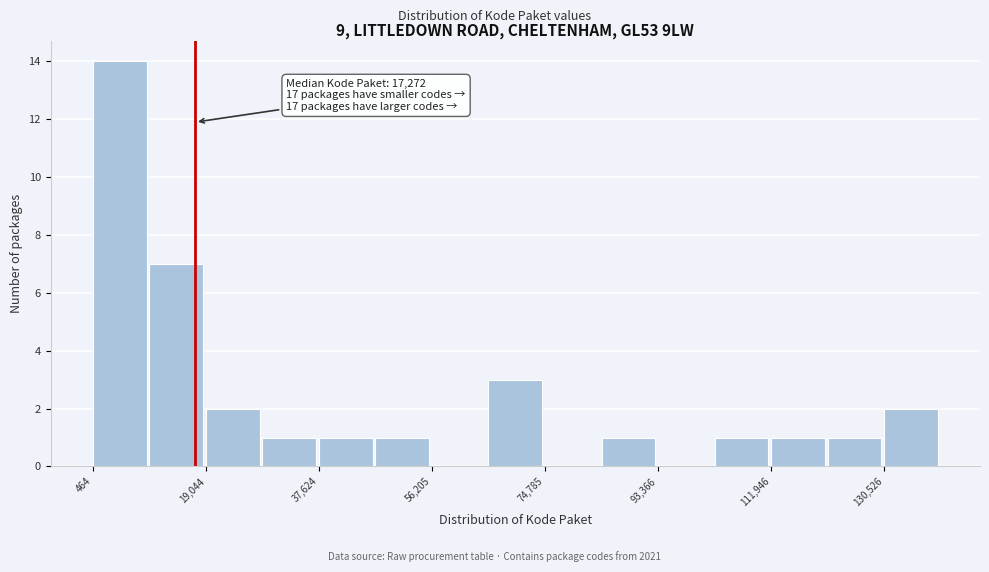

Which range on the x-axis has the tallest bar?

0 to 10000